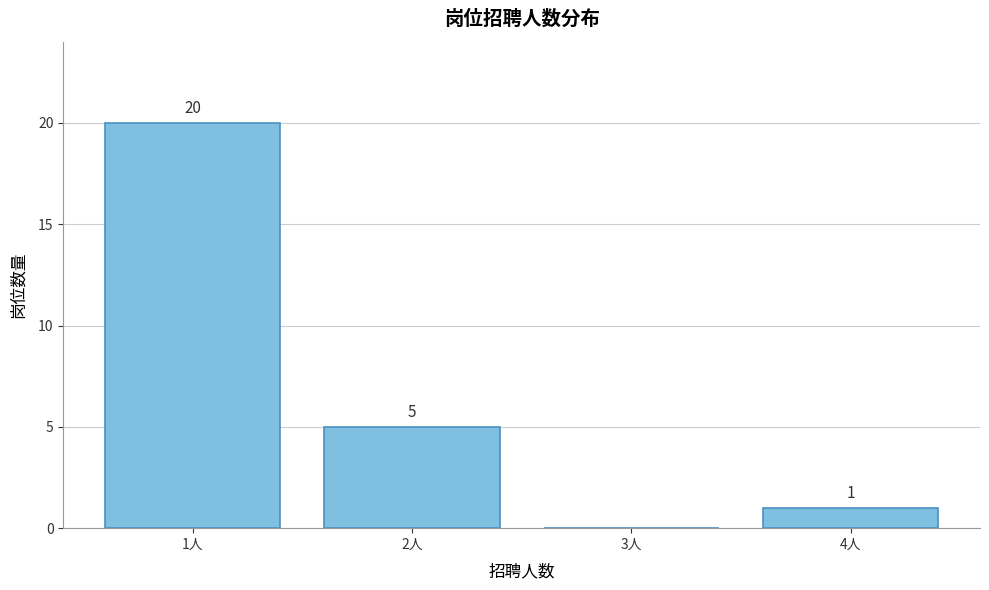

Over which range of the x-axis is the bar tallest?

0.5 to 1.5